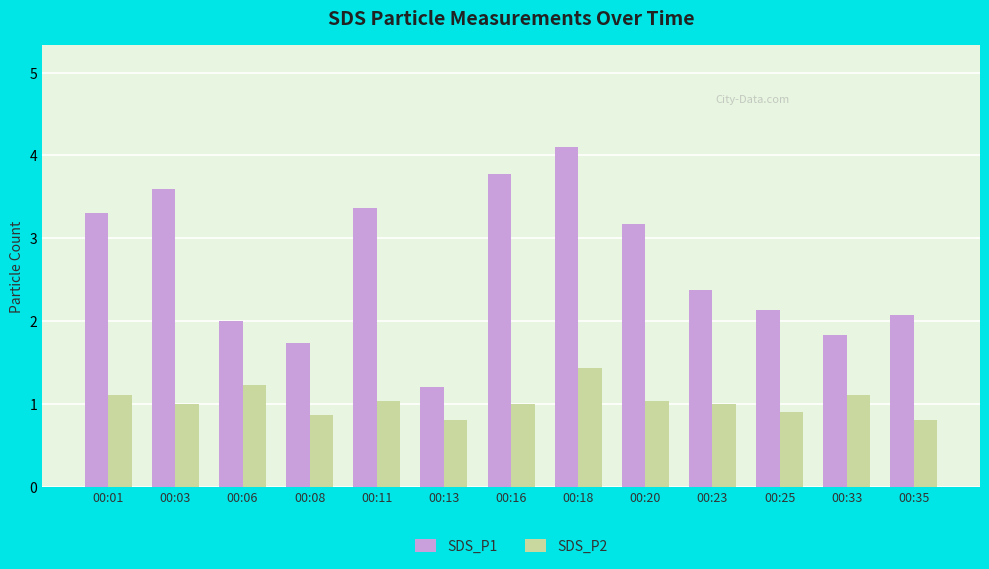

How many bars are there in total?

26